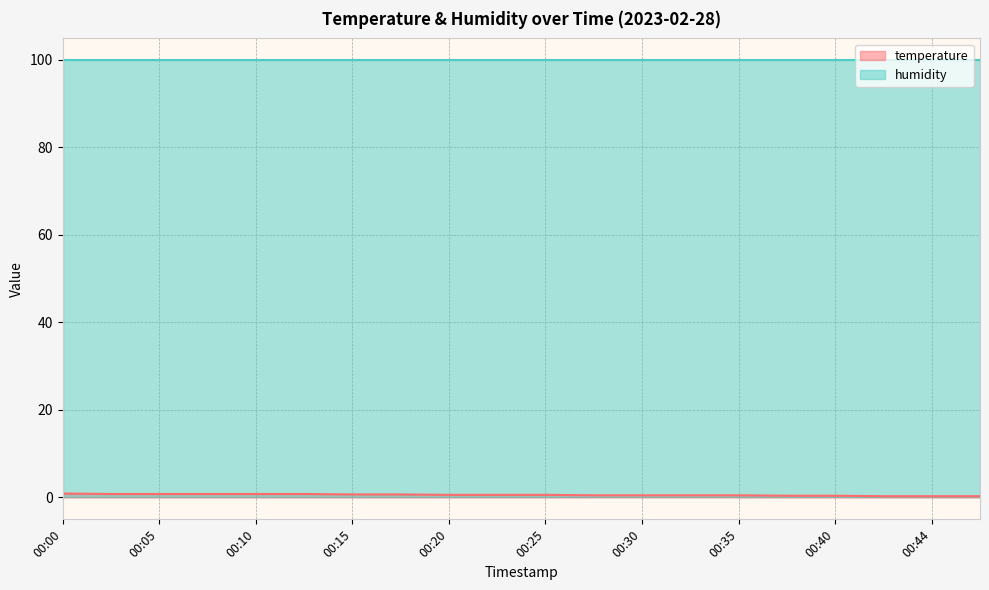

How many values are between 0 and 1?

20